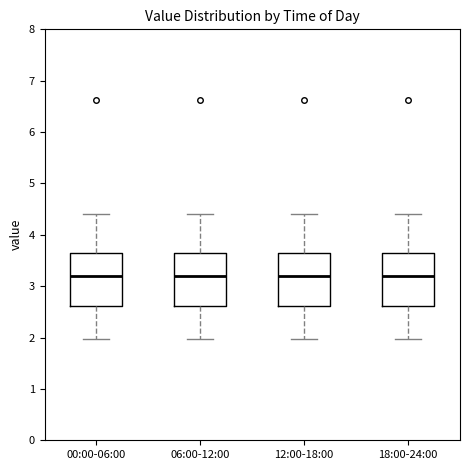

Where does the lower whisker of the box for 12:00-18:00 end on the y-axis? The values are not printed on the chart, so give them approximately, as read against the axis.

2.0